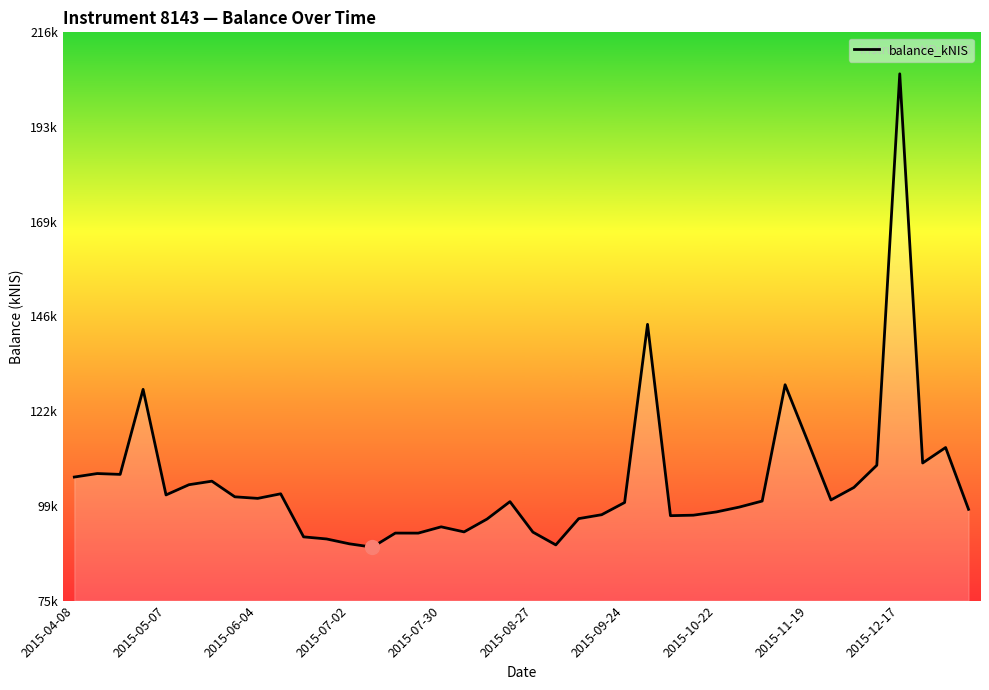

Does the chart have visible grid lines?

No